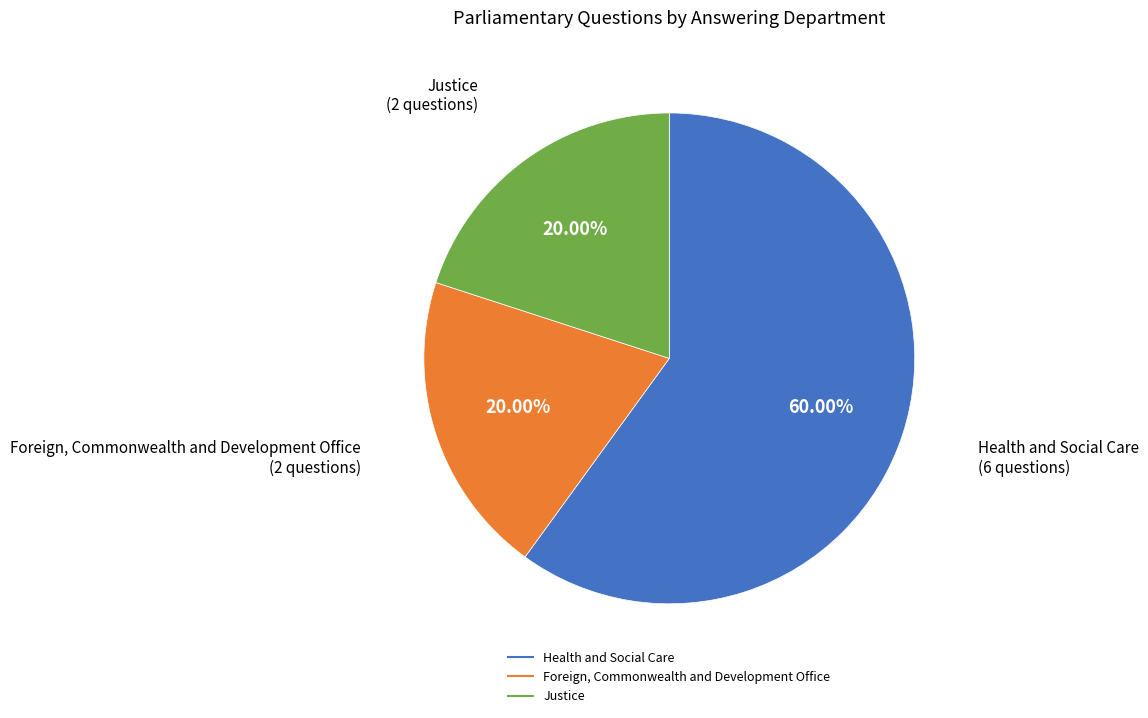

Is there a majority slice in this chart?

Yes